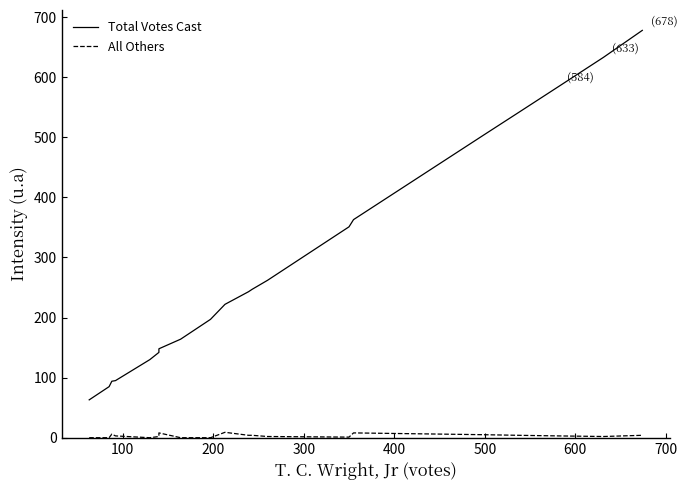

What is the maximum value shown in the chart?

678